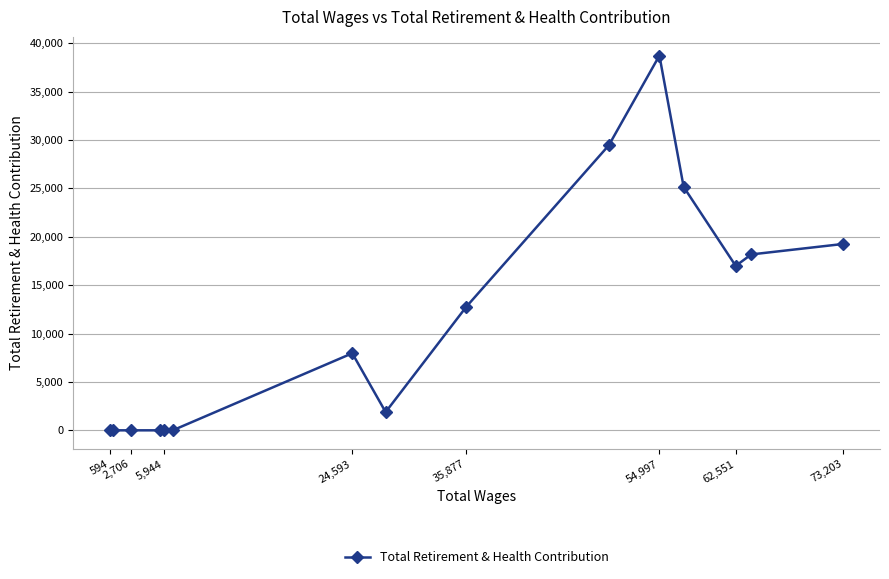

True or false: there are more than 1 points higher than both neighbors.

True